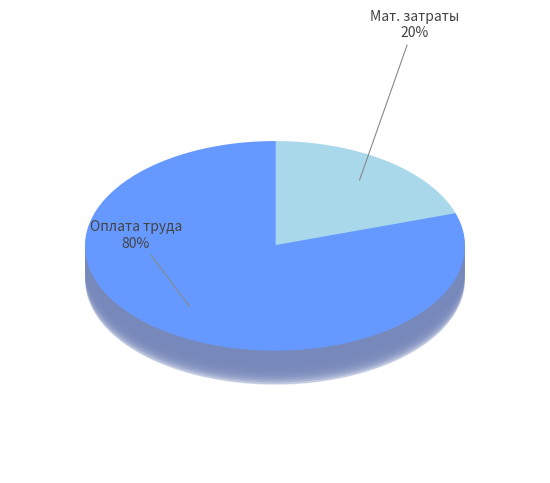

Which slice represents more than half of the pie?

Затраты на оплату труда